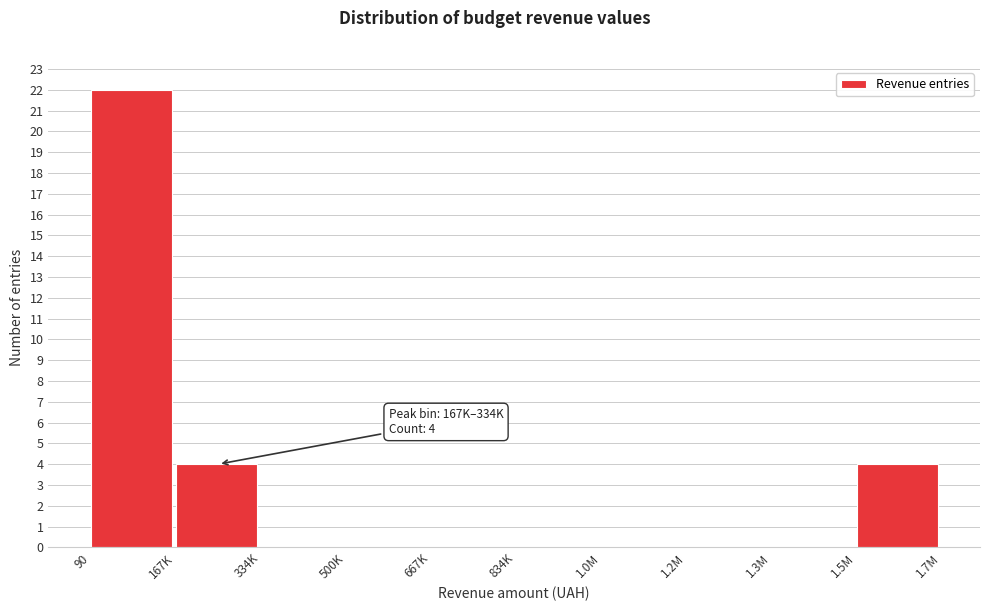

Reading left to right, transcribe all the data shown in this chart.

90=22	167K=4	334K=0	500K=0	667K=0	834K=0	1.0M=0	1.2M=0	1.3M=0	1.5M=4